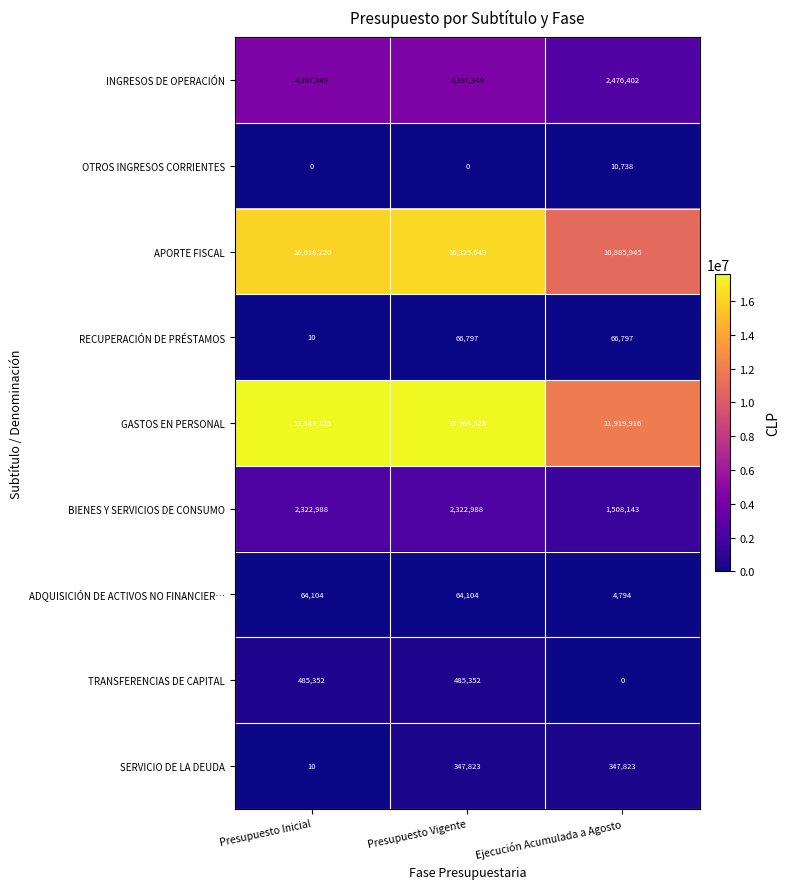

At Presupuesto Vigente, list the series in order from largest to smallest.

GASTOS EN PERSONAL, APORTE FISCAL, INGRESOS DE OPERACIÓN, BIENES Y SERVICIOS DE CONSUMO, TRANSFERENCIAS DE CAPITAL, SERVICIO DE LA DEUDA, RECUPERACIÓN DE PRÉSTAMOS, ADQUISICIÓN DE ACTIVOS NO FINANCIER…, OTROS INGRESOS CORRIENTES